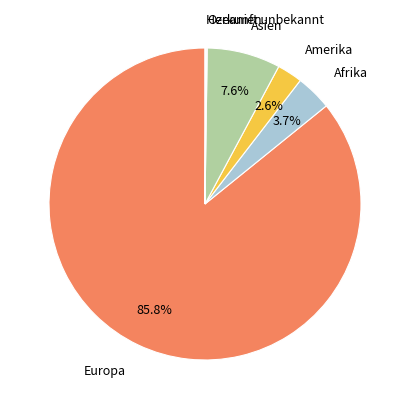

To the nearest percent, what percentage of the pie is Afrika?

4%